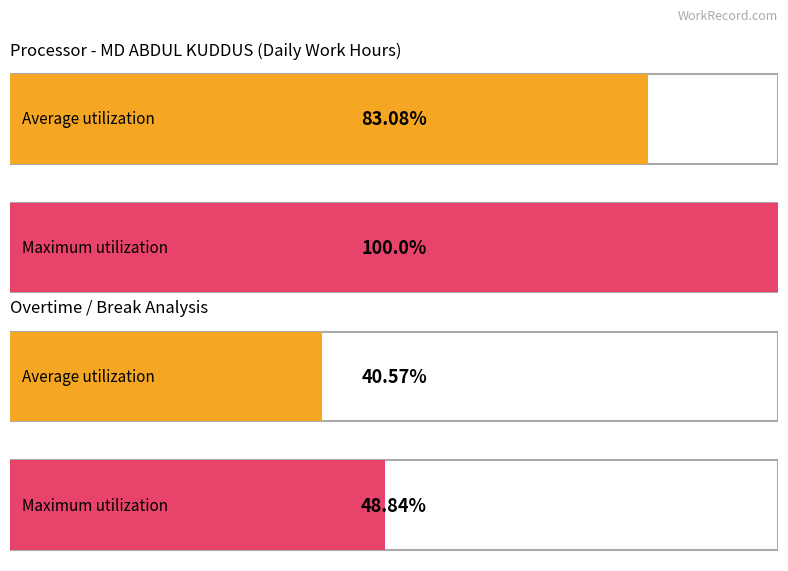

Is the value of Average utilization at 4 greater than the value of Maximum utilization at 2?

No